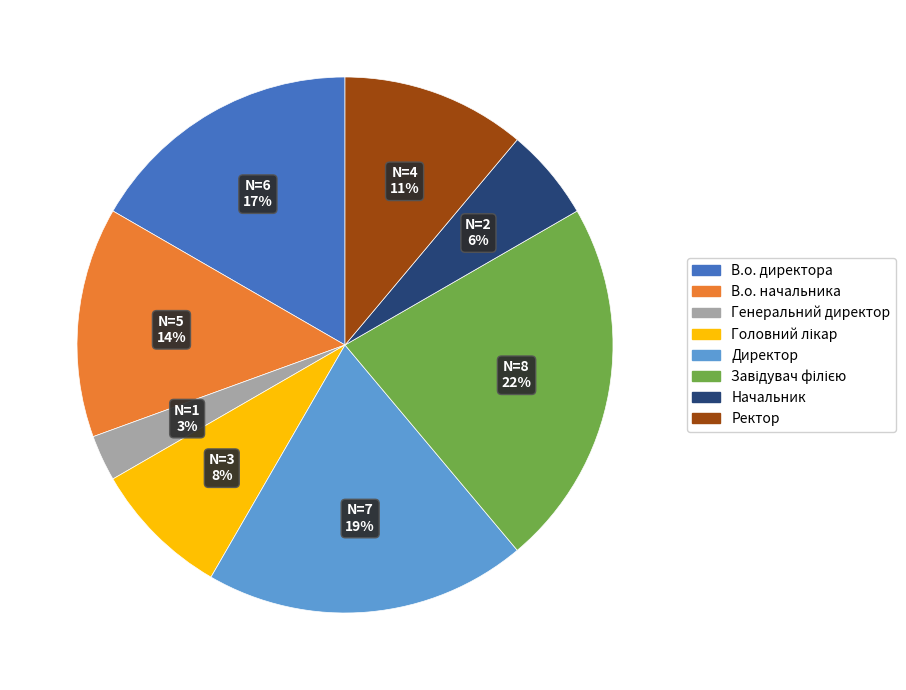

Between В.о. начальника and Генеральний директор, which is larger?

В.о. начальника